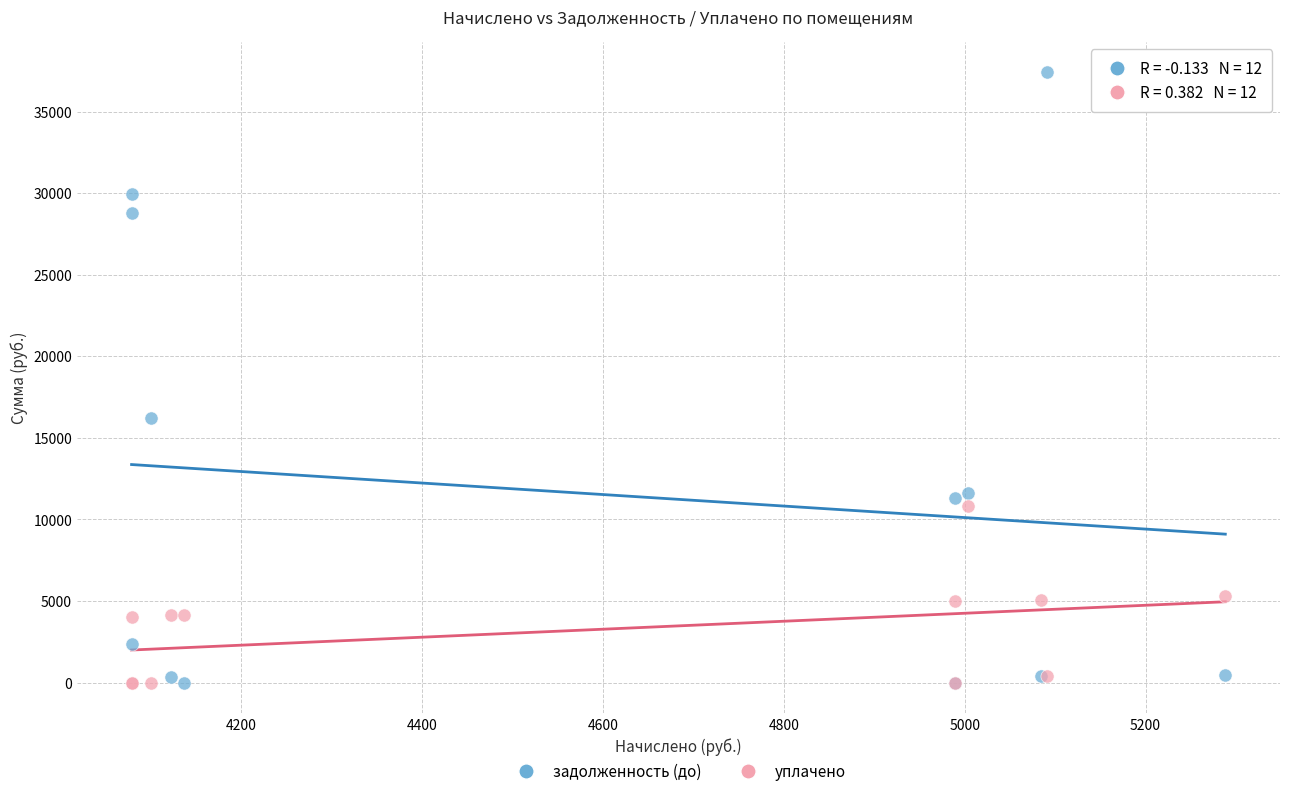

Which series has the widest spread of Y values?

задолженность (до)